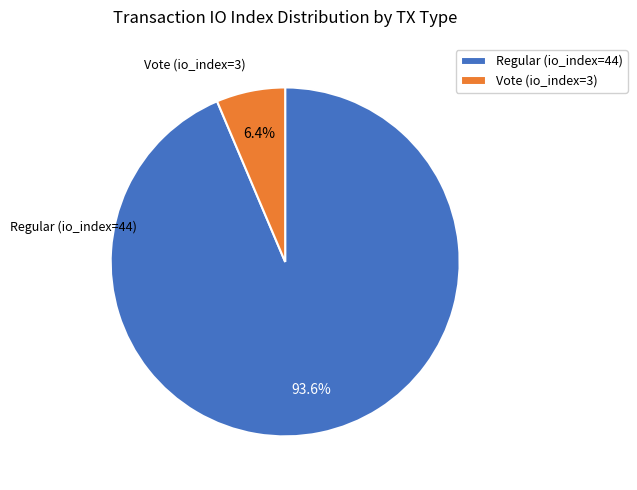

Does any single category account for the majority?

Yes